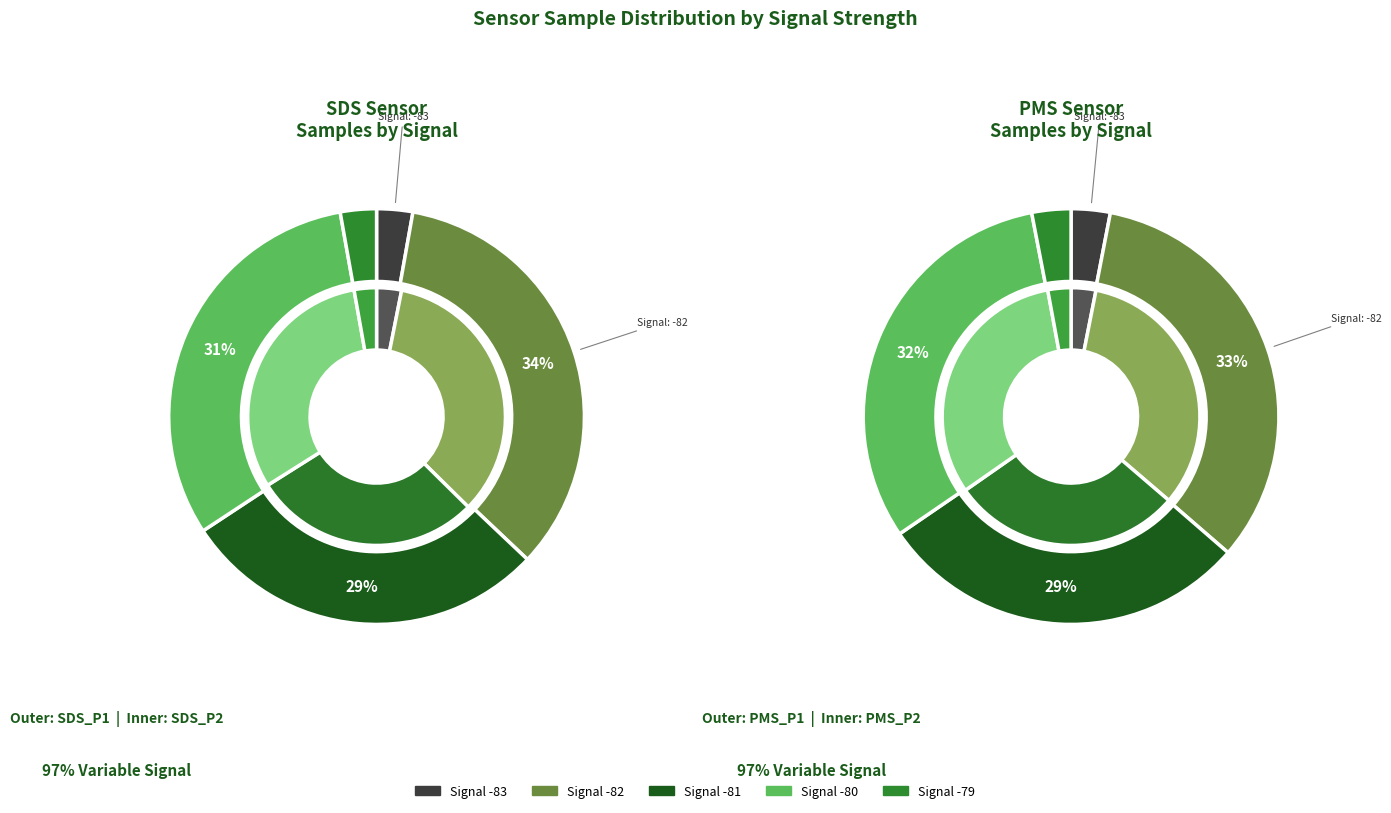

What is the ratio of the value at SDS_P2 to the value at PMS_P2?

1.1